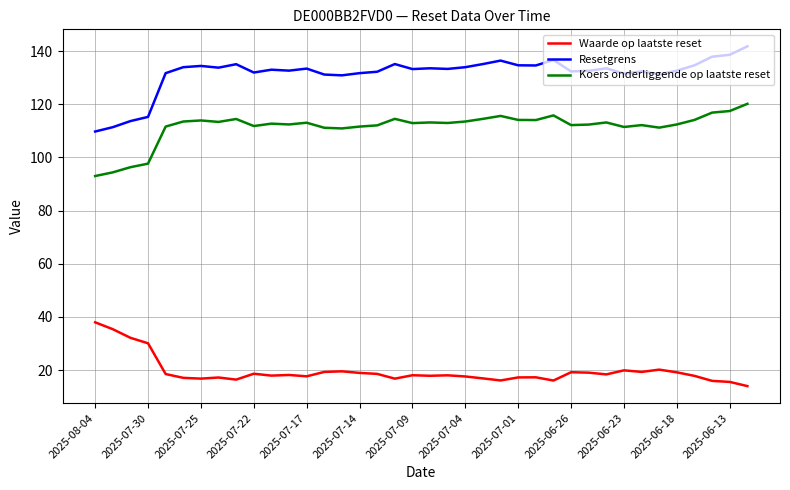

List the series in order of their overall mean, lowest first.

Waarde op laatste reset, Koers onderliggende op laatste reset, Resetgrens